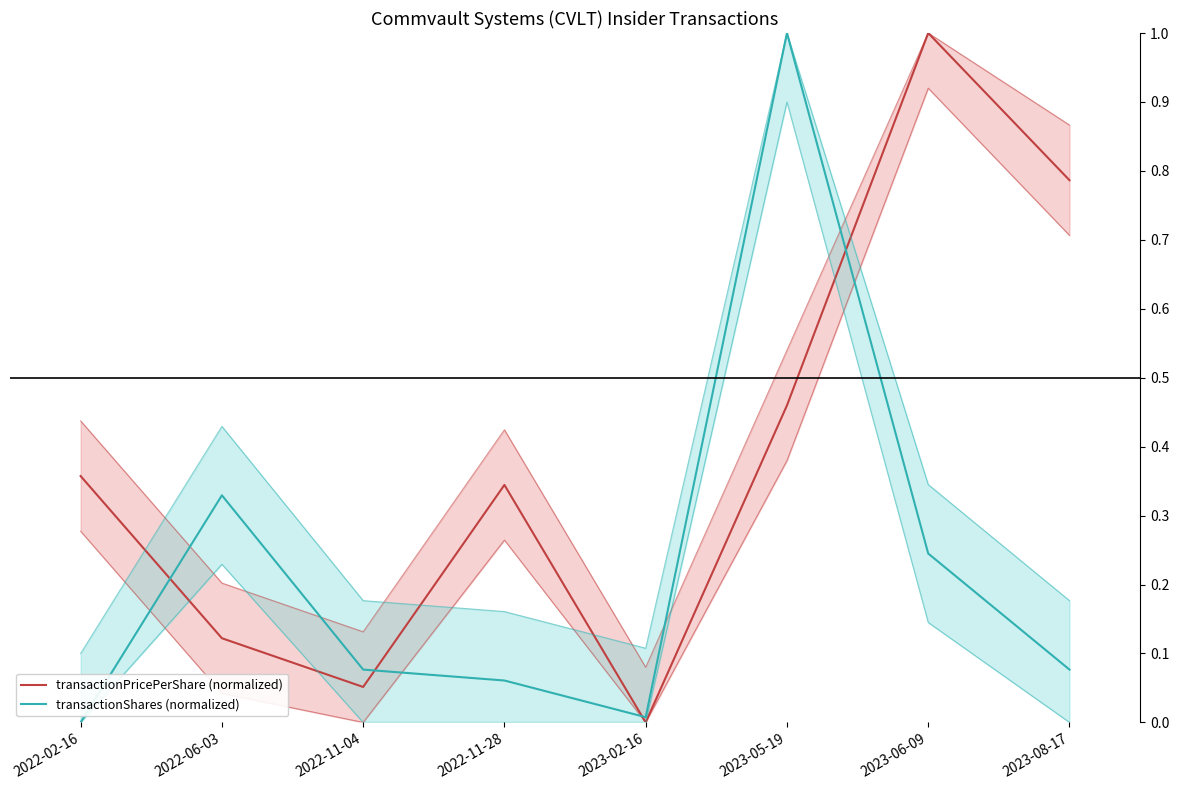

Where is transactionPricePerShare (normalized) nearest to the value 0?

2023-02-16